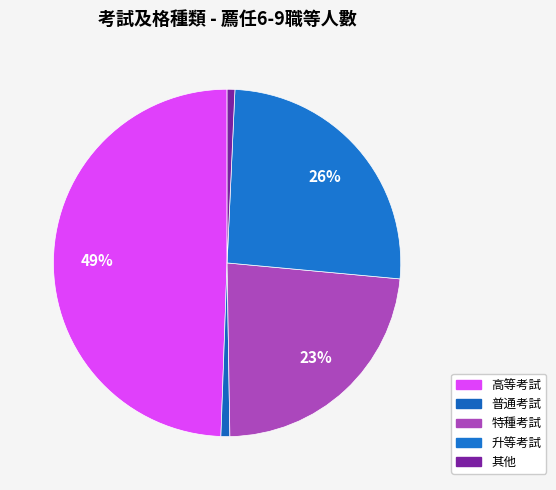

Is the sum of 特種考試 and 普通考試 greater than half?

No